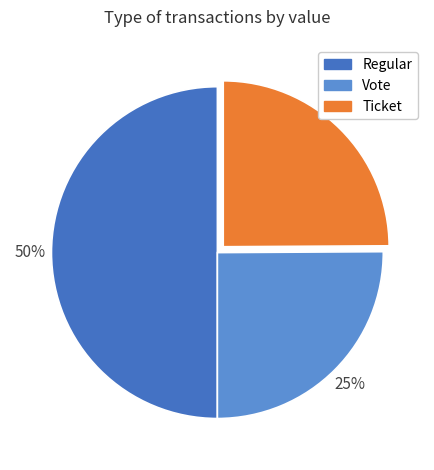

Does Ticket account for over 50% of the chart?

No